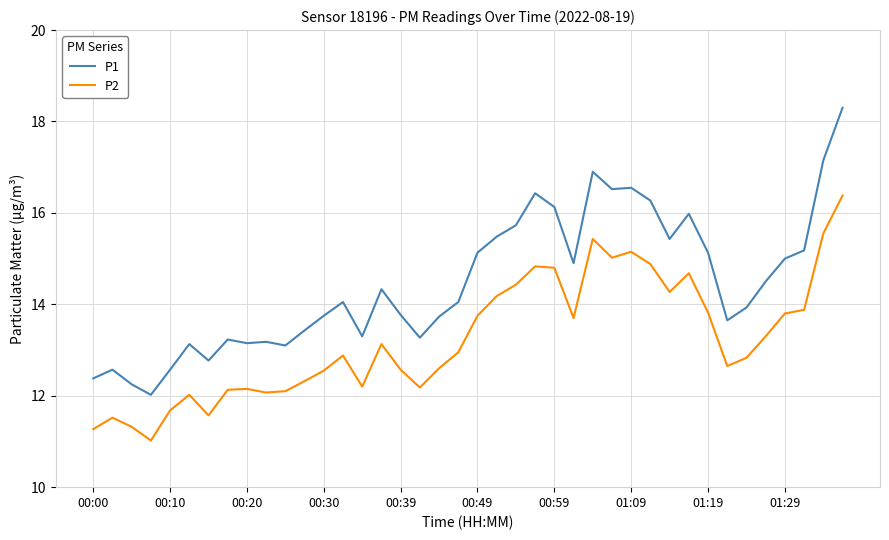

Which series has the largest total across all categories?

P1